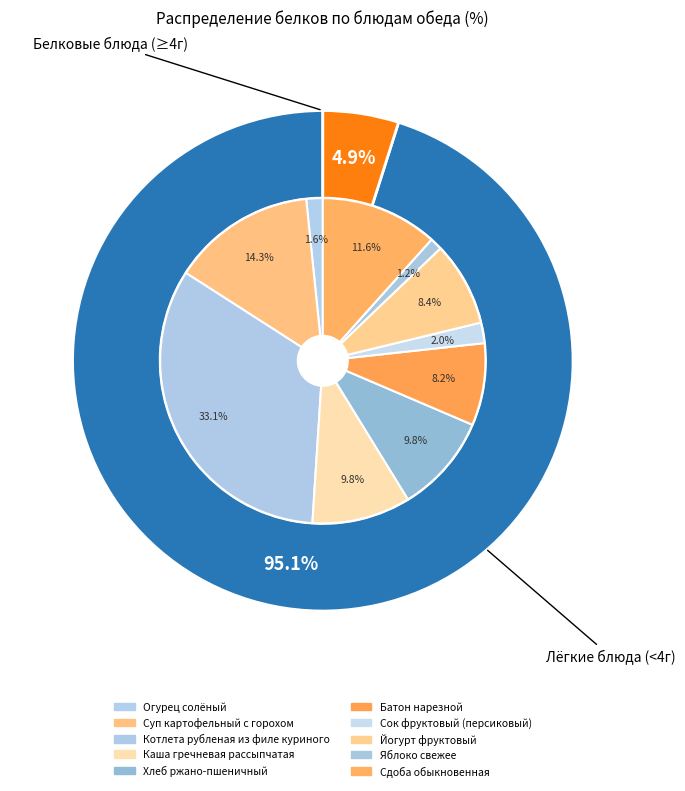

Count the number of slices in the pie.

10